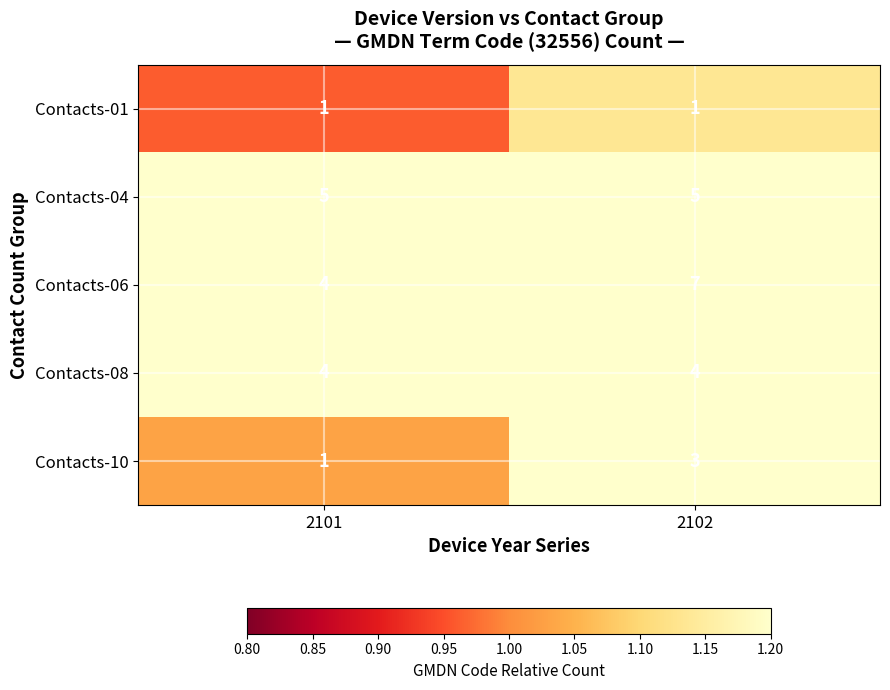

Reading left to right, transcribe all the data shown in this chart.

Contacts-01: 2101=1	2102=1
Contacts-04: 2101=5	2102=5
Contacts-06: 2101=4	2102=7
Contacts-08: 2101=4	2102=4
Contacts-10: 2101=1	2102=3